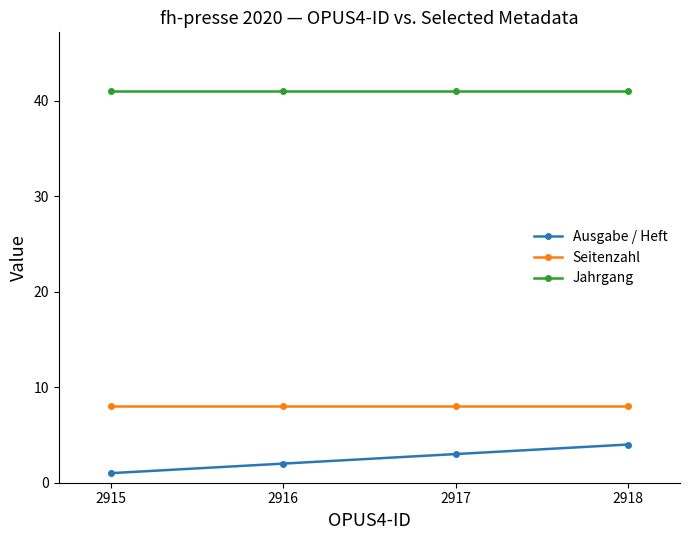

True or false: Ausgabe / Heft has a value of 3 at 2917.

True